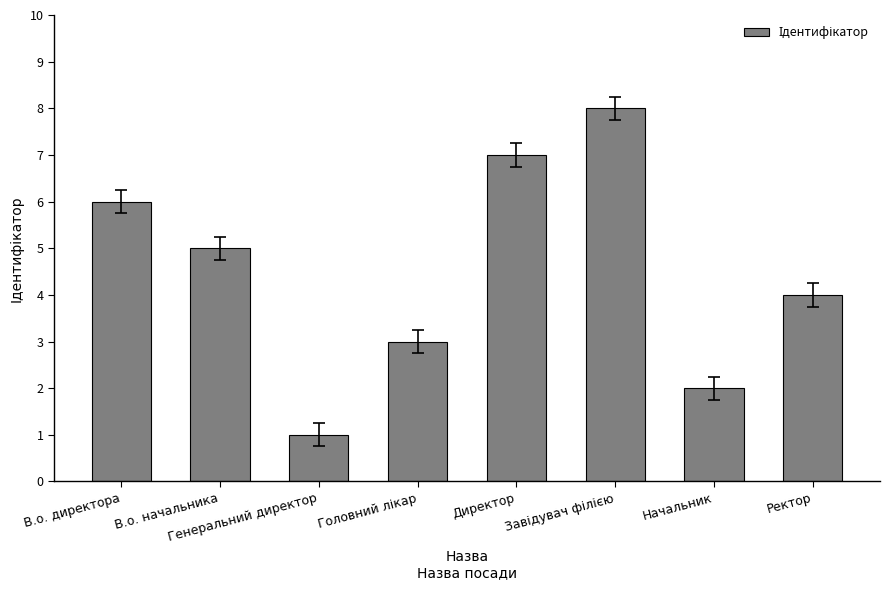

True or false: the data shows 2 at Генеральний директор.

False